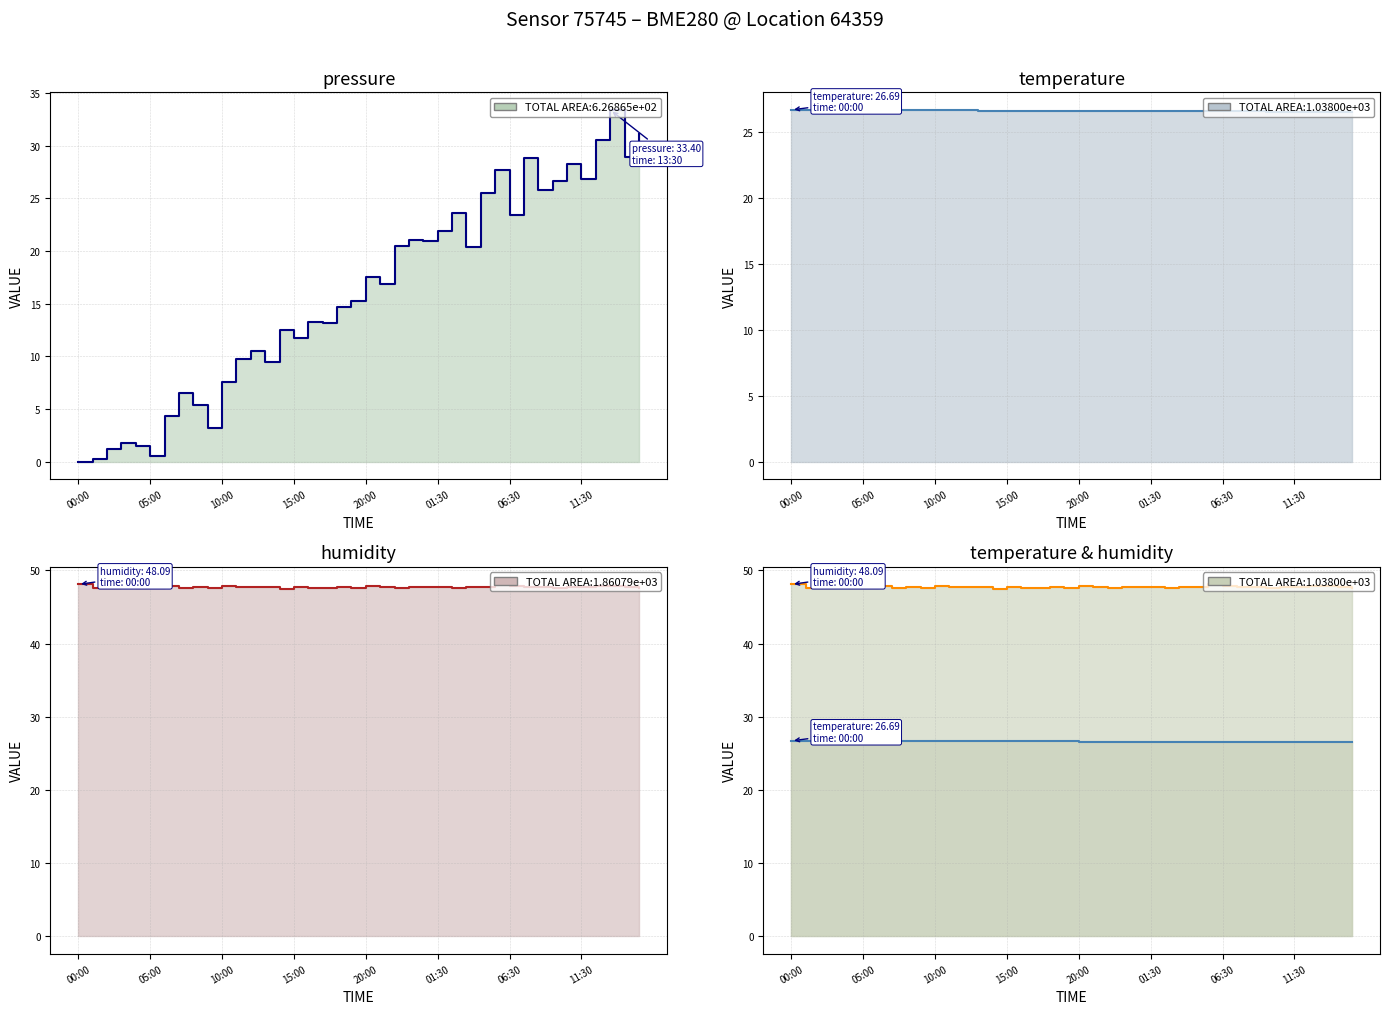

The value of pressure at 15:00 is 15.4. True or false?

False